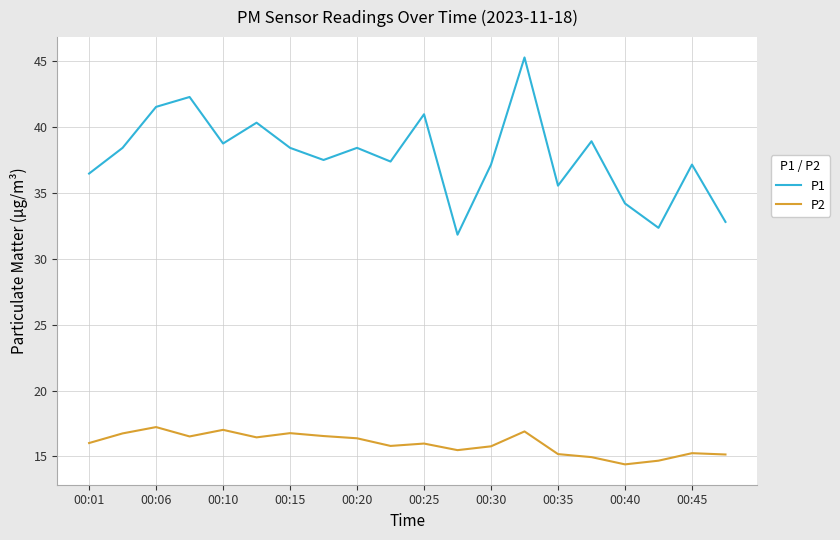

Which series has the largest total across all categories?

P1